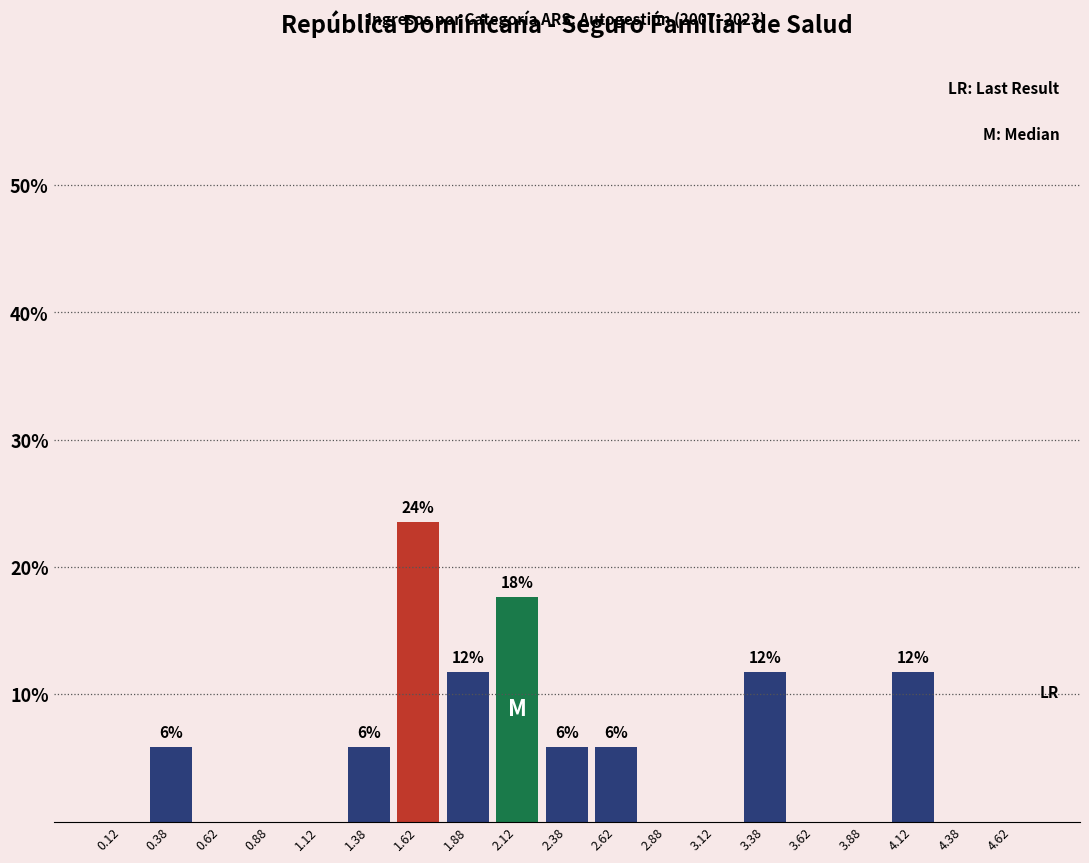

Which range on the x-axis has the tallest bar?

1.50 to 1.75